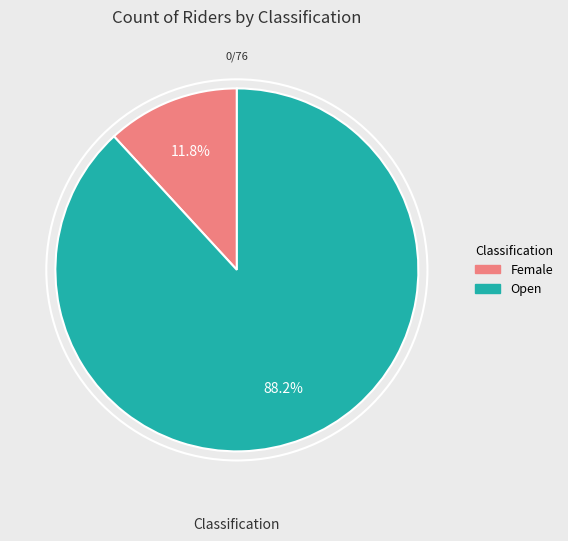

Rank the categories by value from lowest to highest.

Female, Open